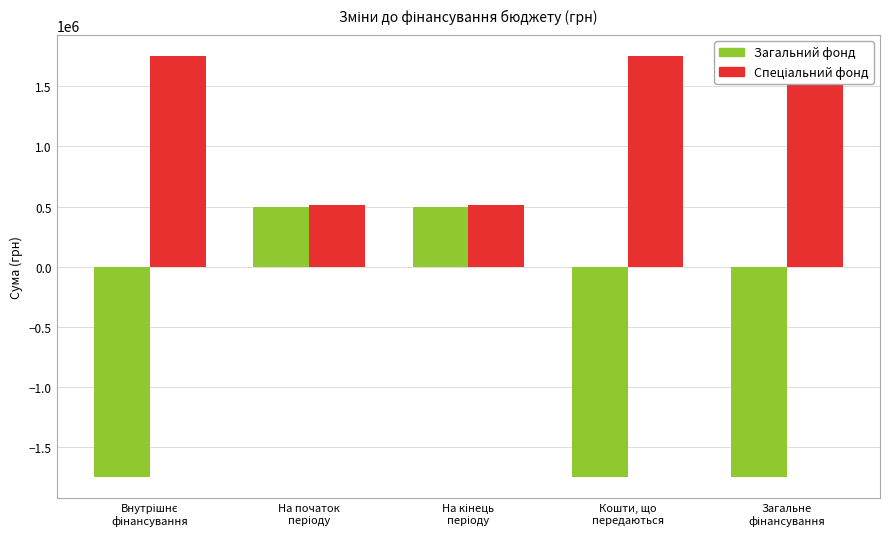

True or false: Спеціальний фонд has a value of 2905145.3 at Загальне
фінансування.

False